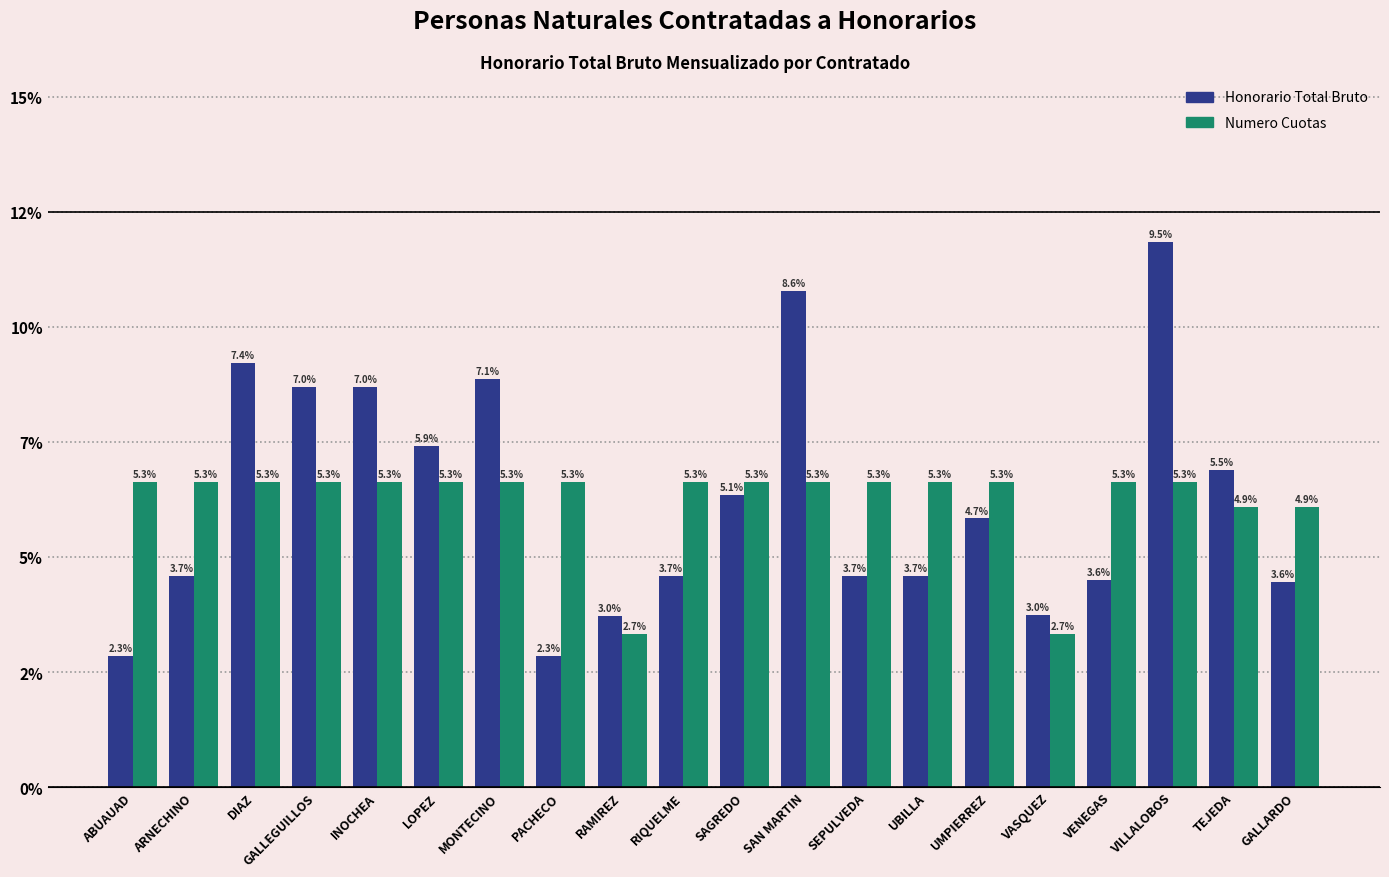

What is the average value of the Numero Cuotas series?

5.0